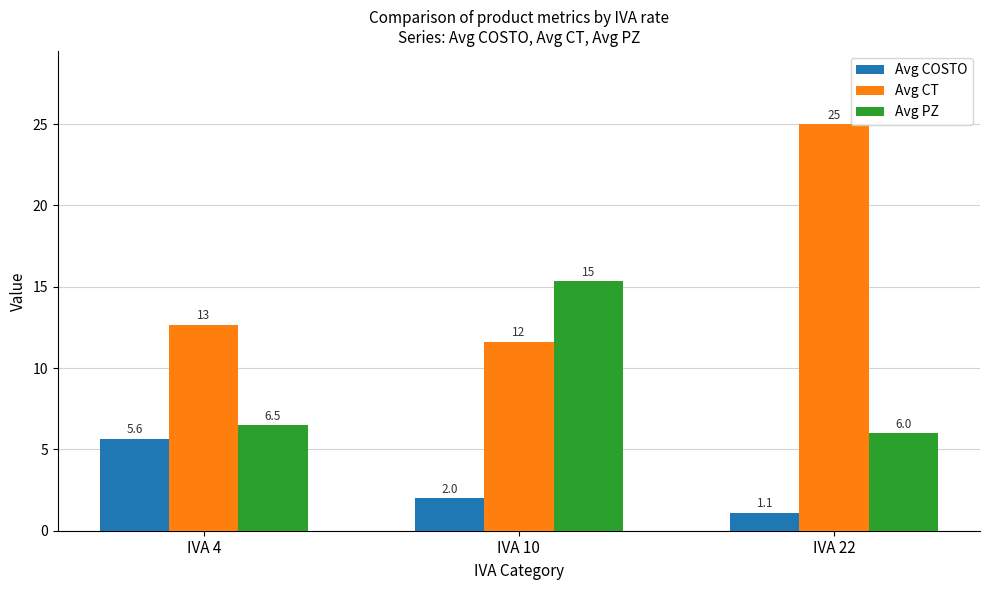

Which series has the largest total across all categories?

Avg CT